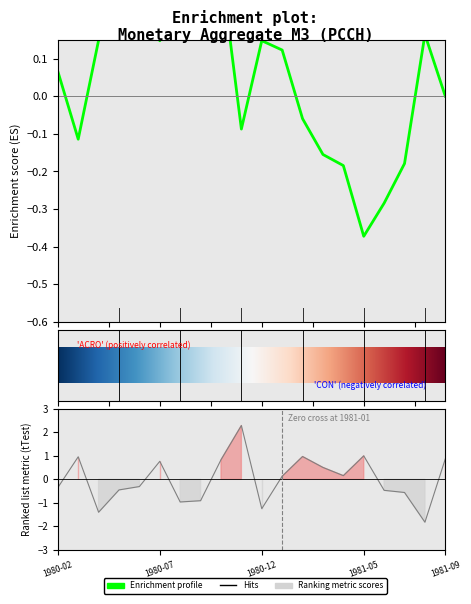

Which label corresponds to the smallest value in the chart?

1981-08